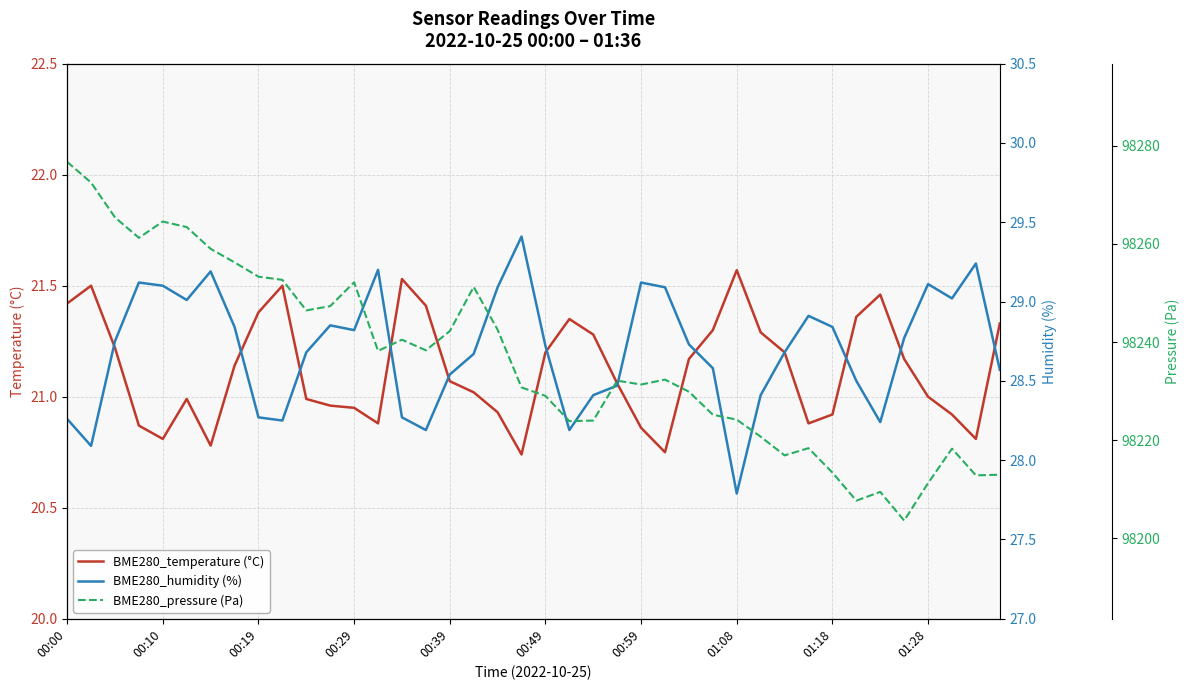

Is it true that BME280_temperature (°C) equals 31.4 at 23?

False